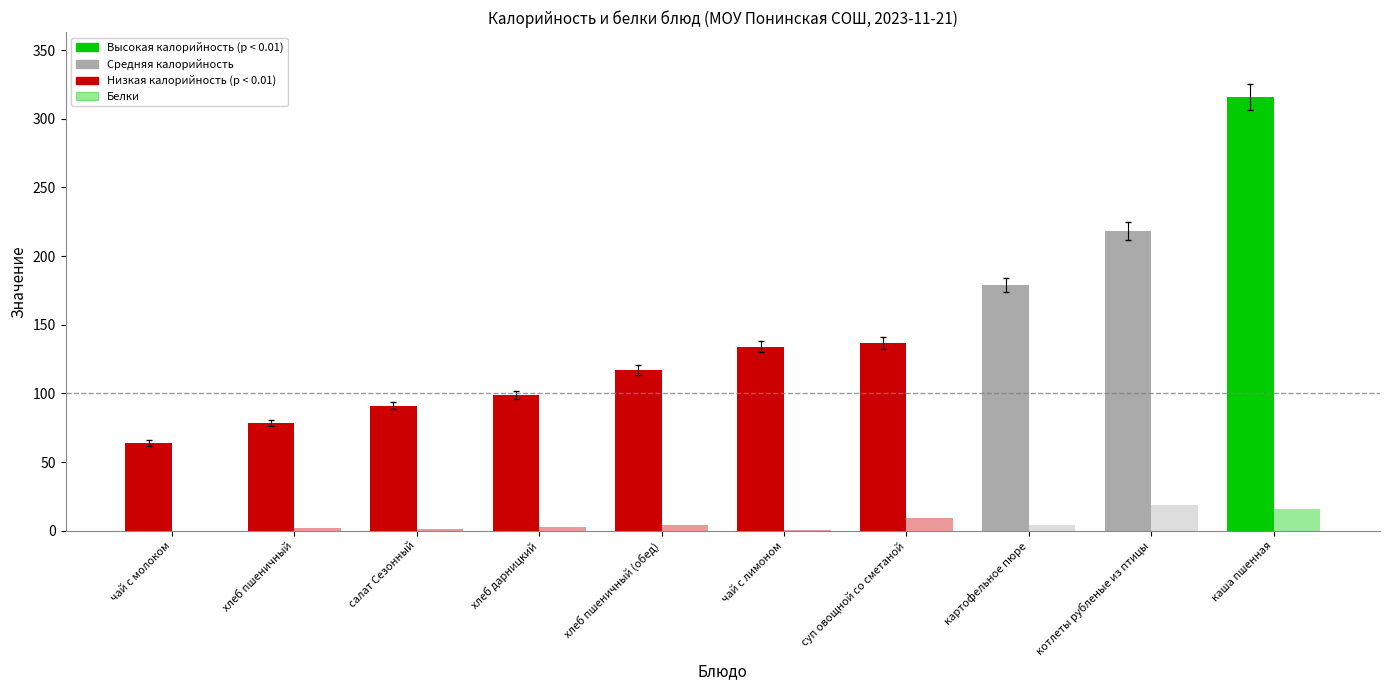

How many distinct data groups are displayed?

2